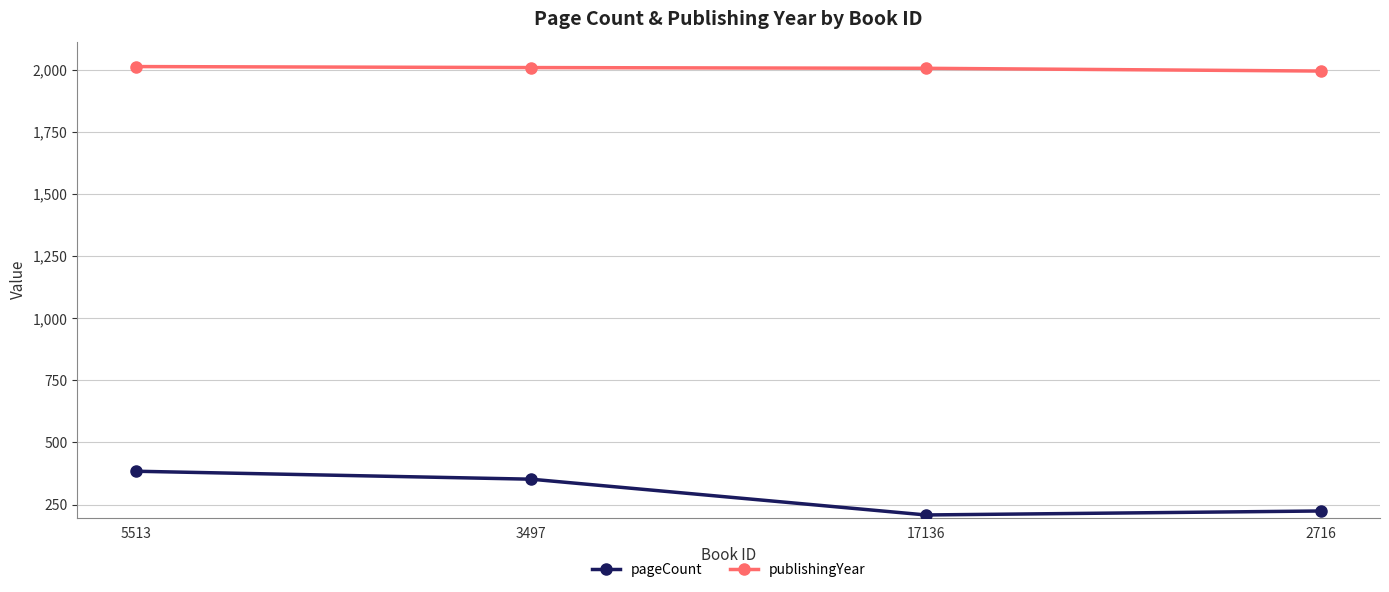

What is the total value across all series at 17136?

2214